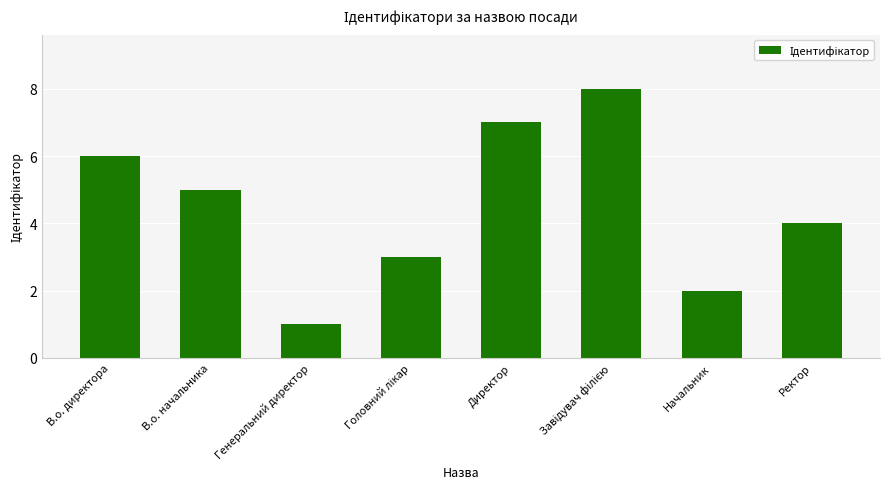

Reading right to left, extract all data points from this chart.

4	2	8	7	3	1	5	6